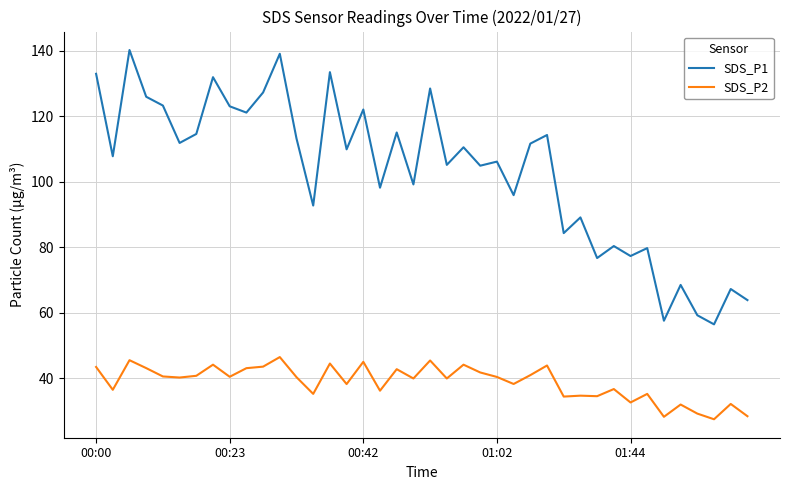

True or false: SDS_P2 and SDS_P1 intersect in this chart.

False